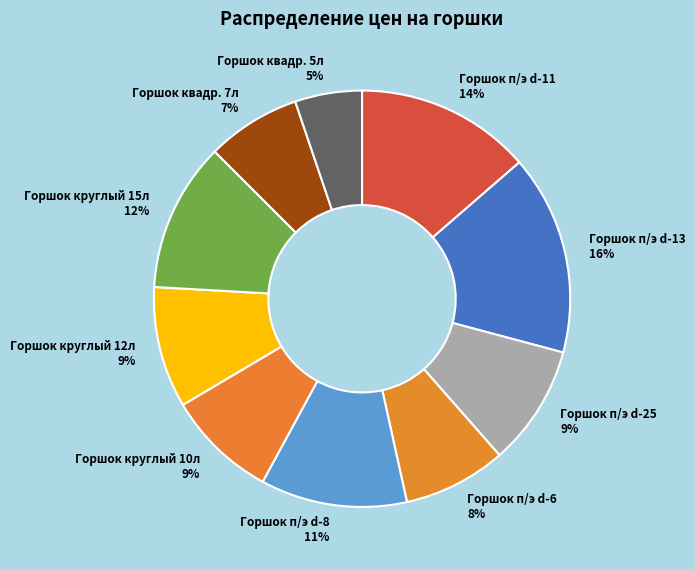

Count the number of slices in the pie.

10